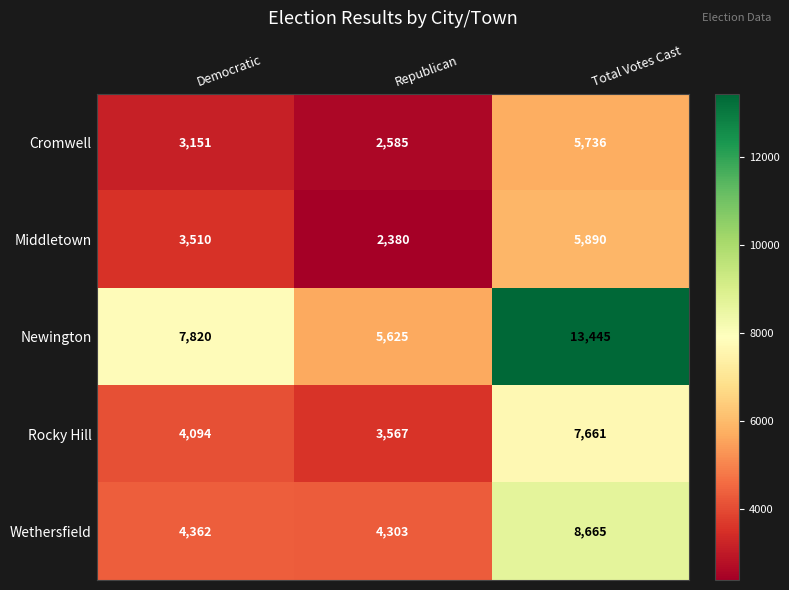

What is the difference between the maximum and minimum values in the Middletown series?

3510